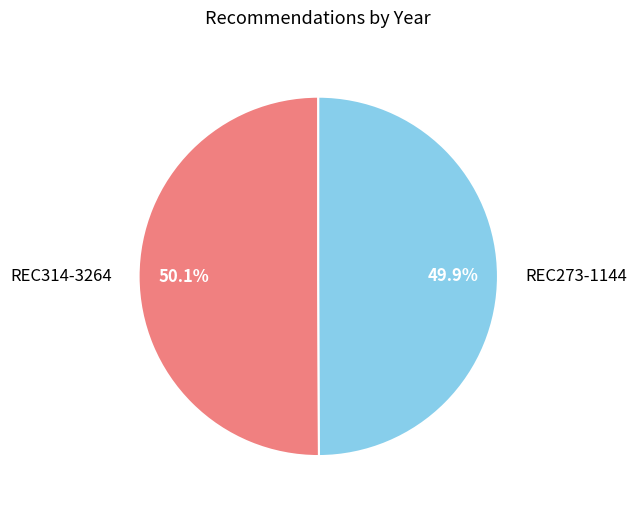

Approximately how many times larger is the value at REC273-1144 compared to REC314-3264?

1.0